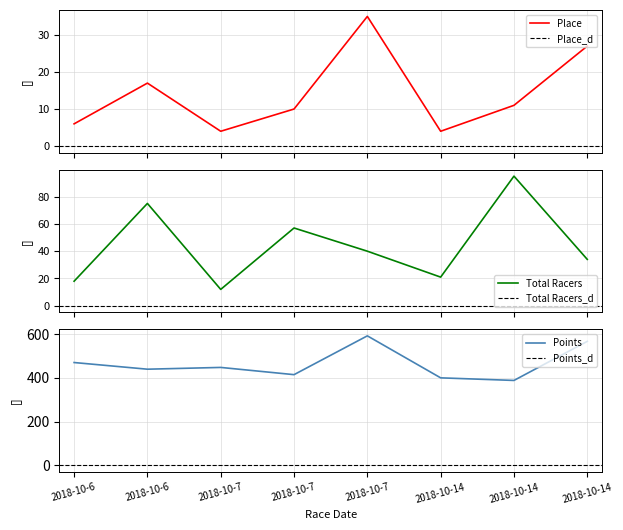

What is the difference between the maximum and minimum values in the Points series?

203.7